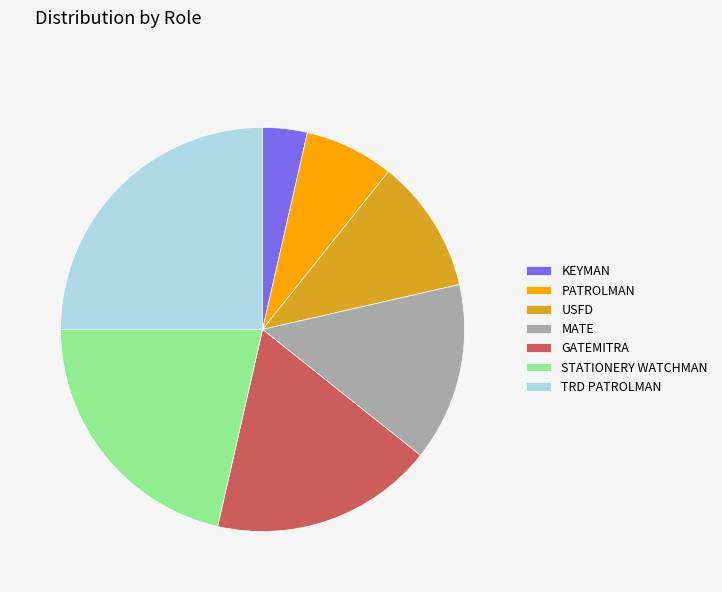

Is there any slice that represents more than half of the pie?

No